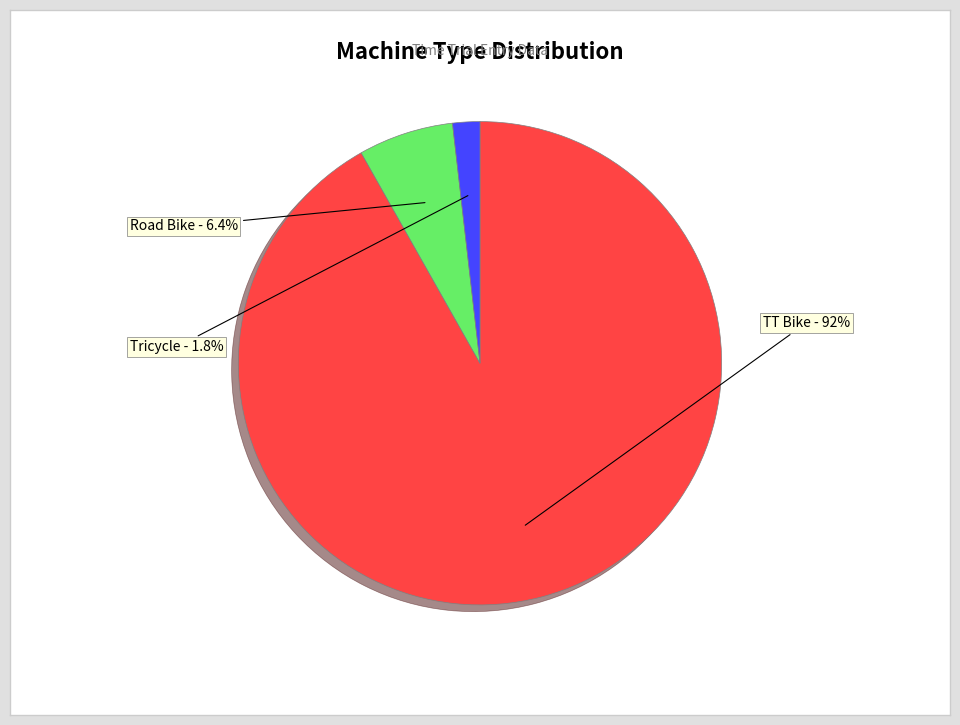

To the nearest percent, what is the average slice percentage?

33%